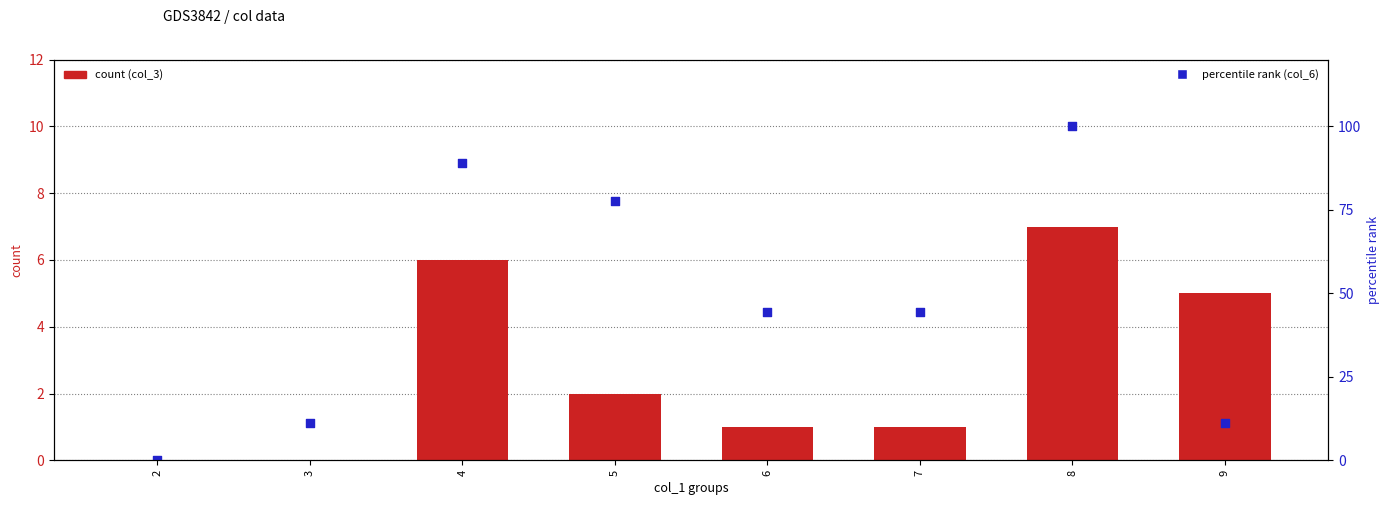

Which series has the largest total across all categories?

col_6 (percentile)